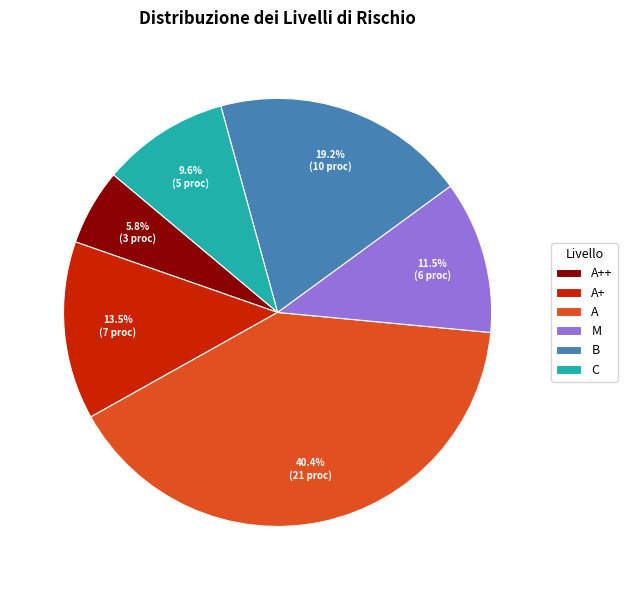

Count the number of slices in the pie.

6